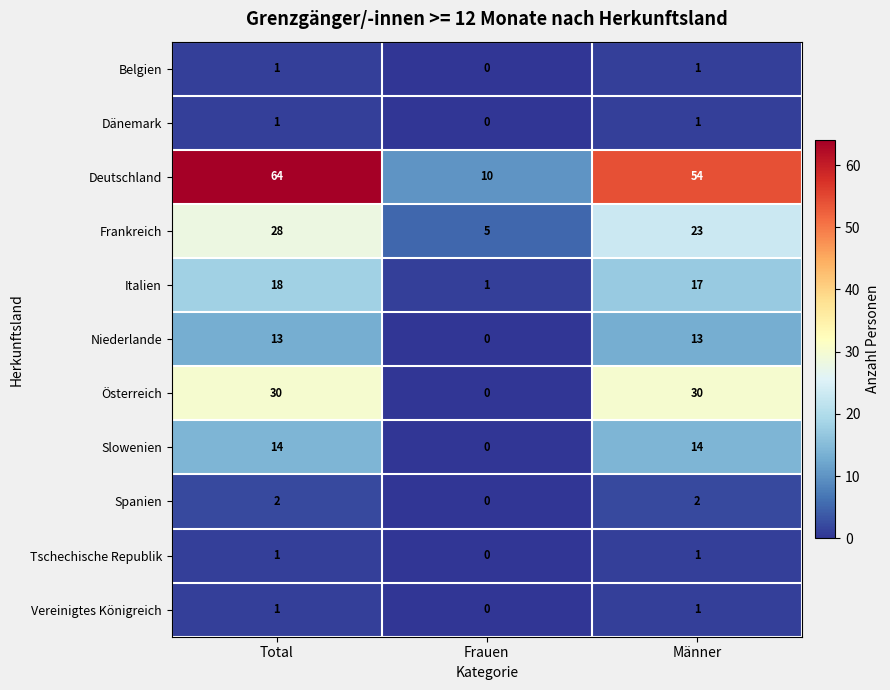

What is the difference between the highest and lowest values at Frauen?

10